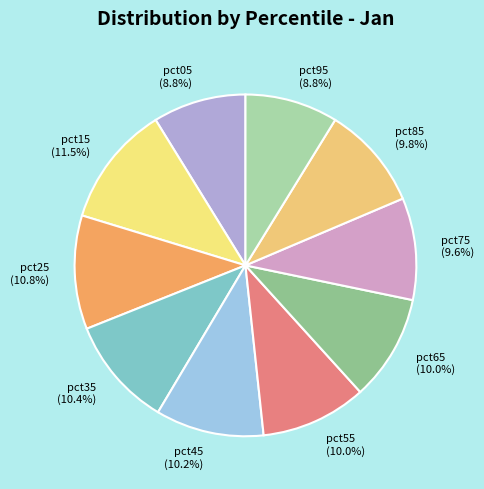

What percentage is NOT represented by pct35?

89.6%